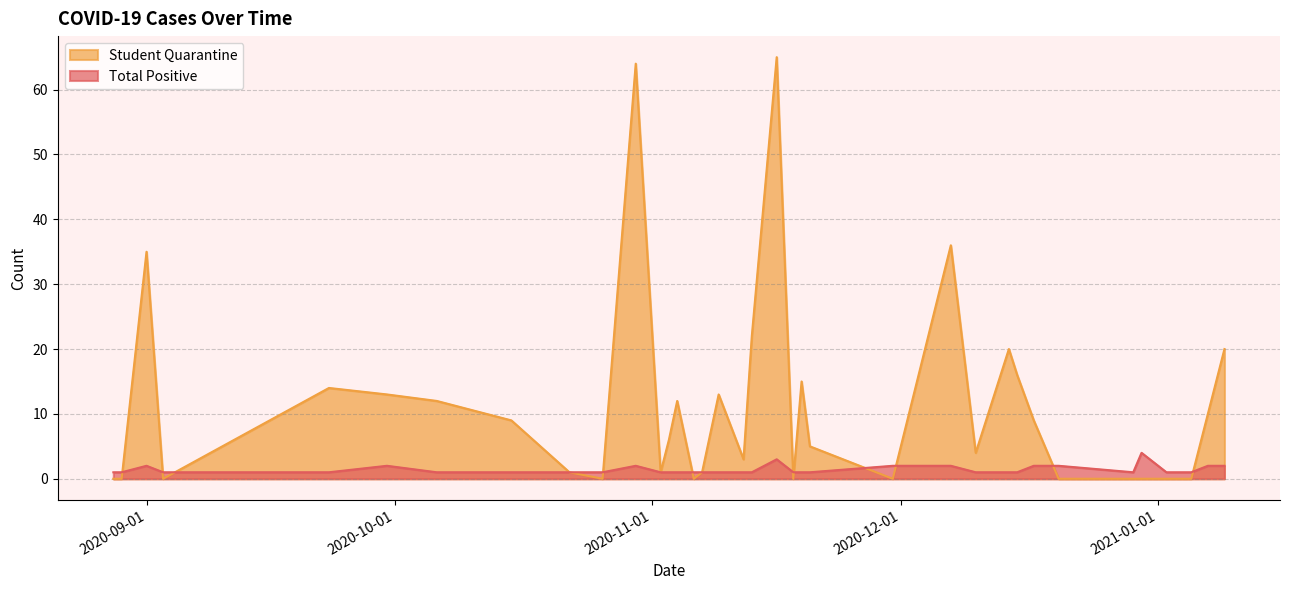

What is the sum of the Student Quarantine values at 2020-12-10 and 2020-11-04?

16